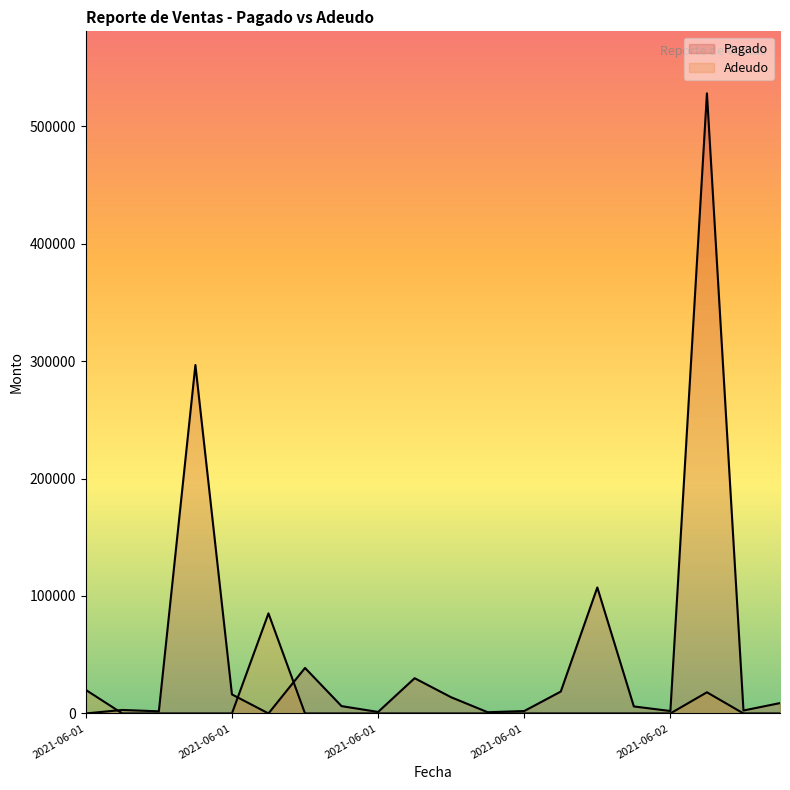

What is the difference between the maximum and minimum values?

528000.0